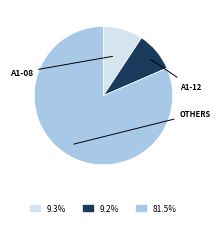

Does any single category account for the majority?

Yes